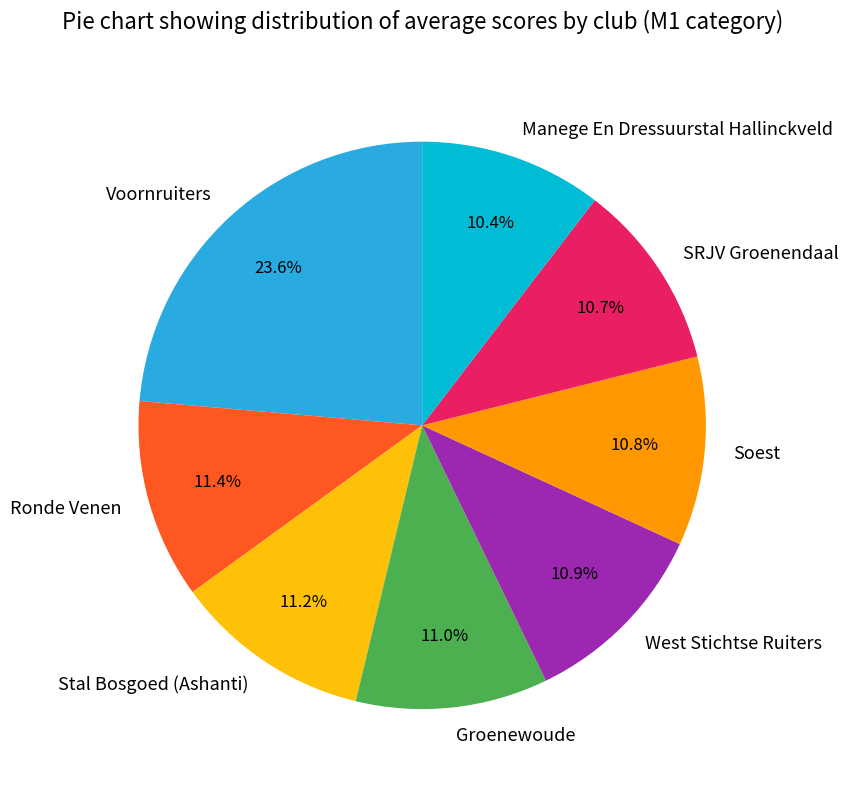

How many slices are in this pie chart?

8